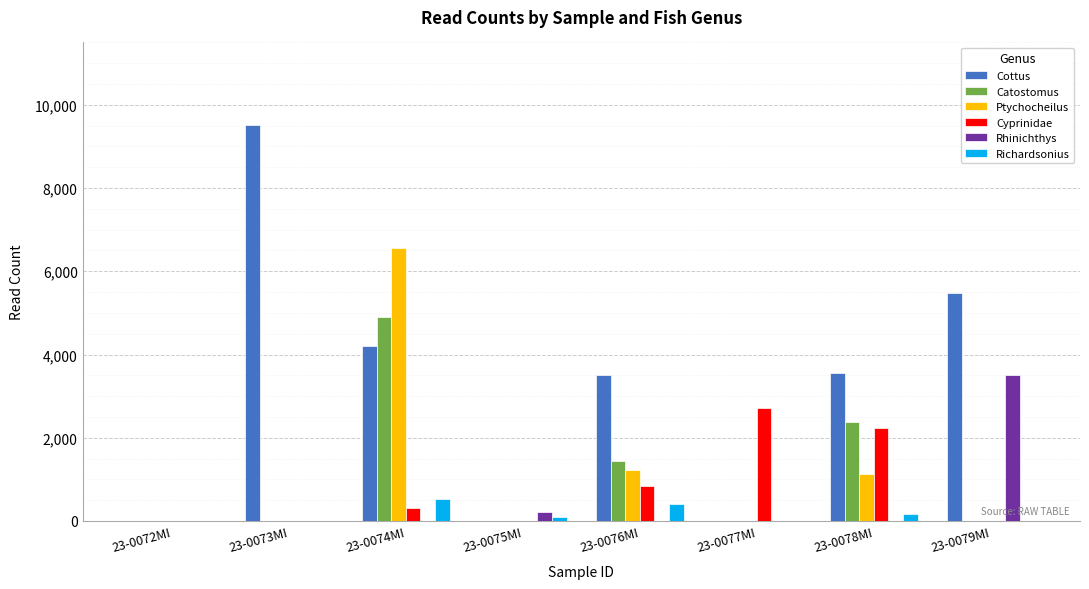

How many categories are shown in the chart?

8